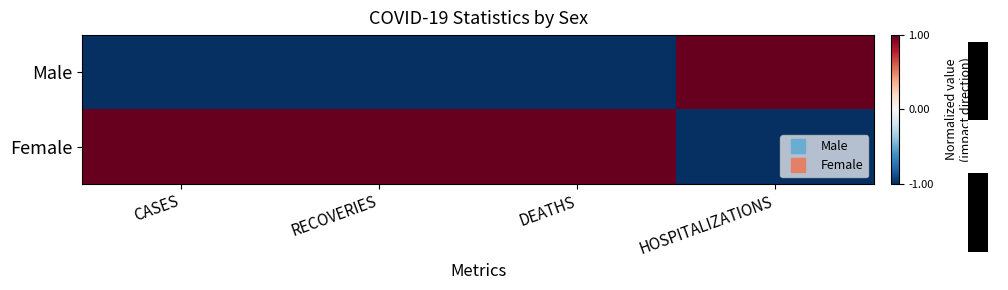

List the series in order of their overall mean, lowest first.

Male, Female